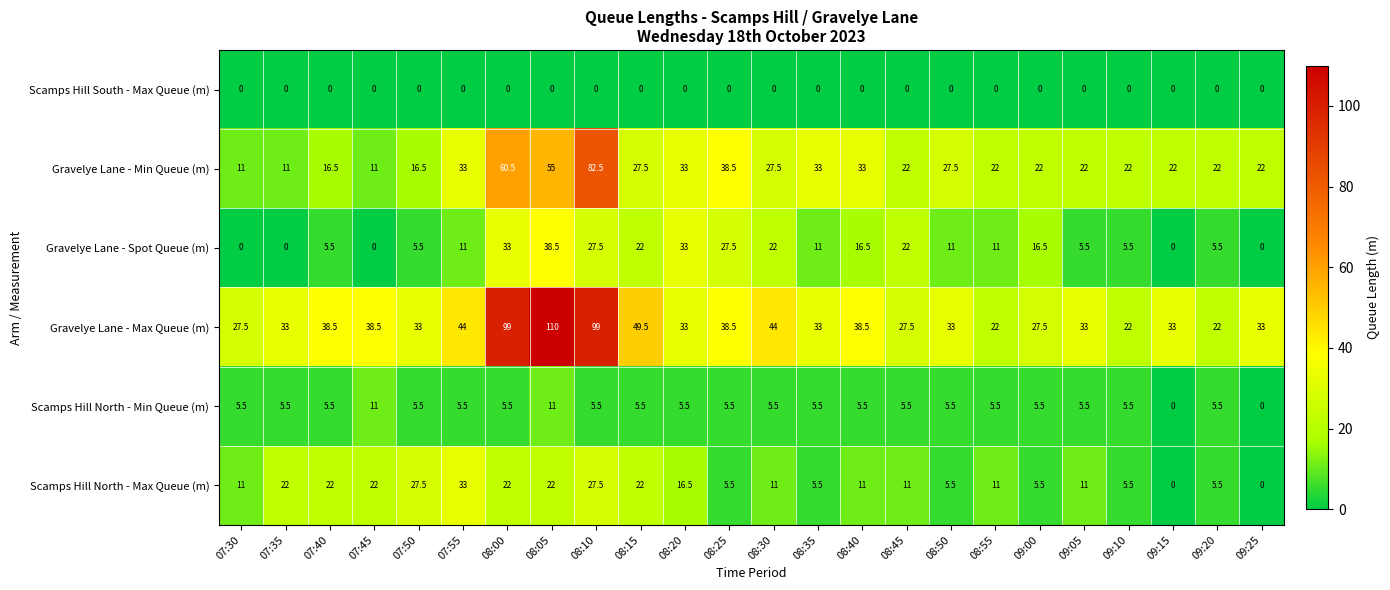

At which label is Gravelye Lane - Min Queue (m) closest to 46?

08:25